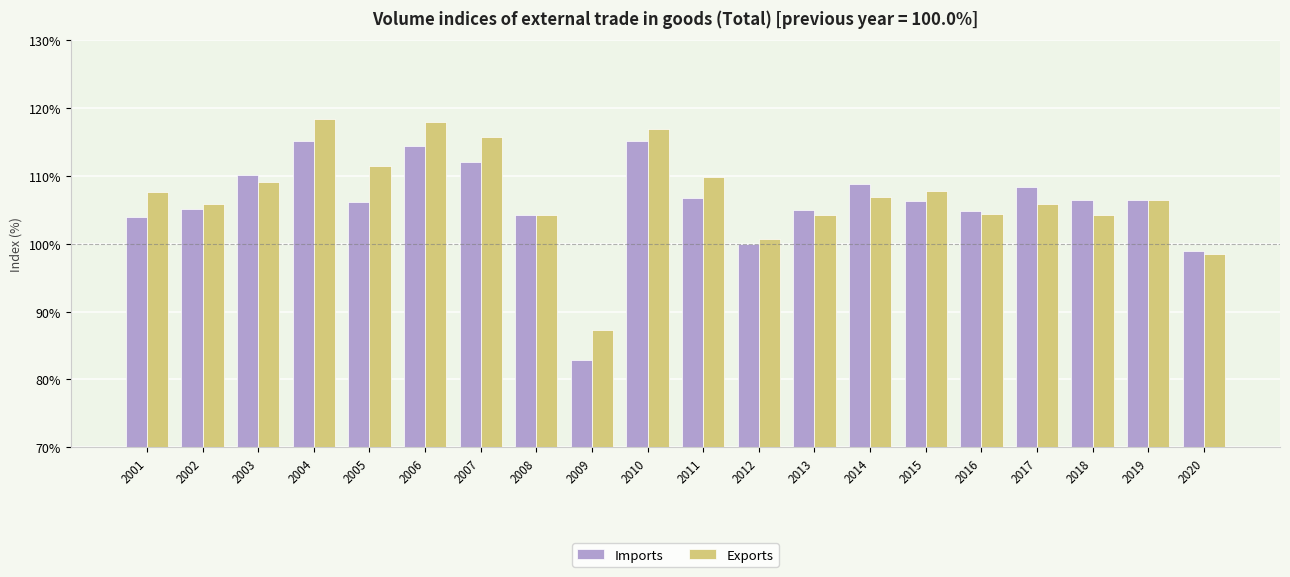

What is the value of the Exports bar at the 11th from the left?

109.9